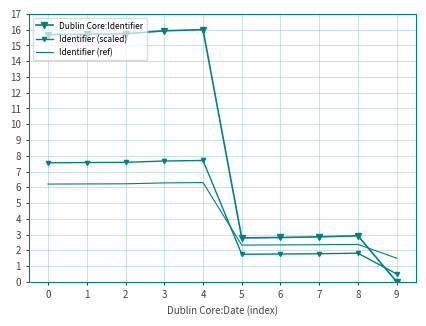

Where is Dublin Core:Identifier nearest to the value 8?

8